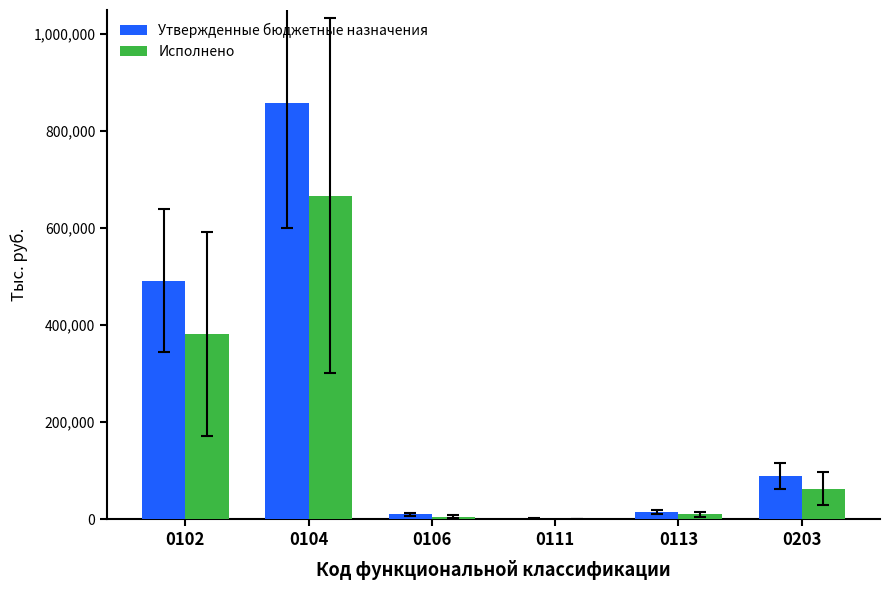

What is the total value across all series at 0102?

873231.1